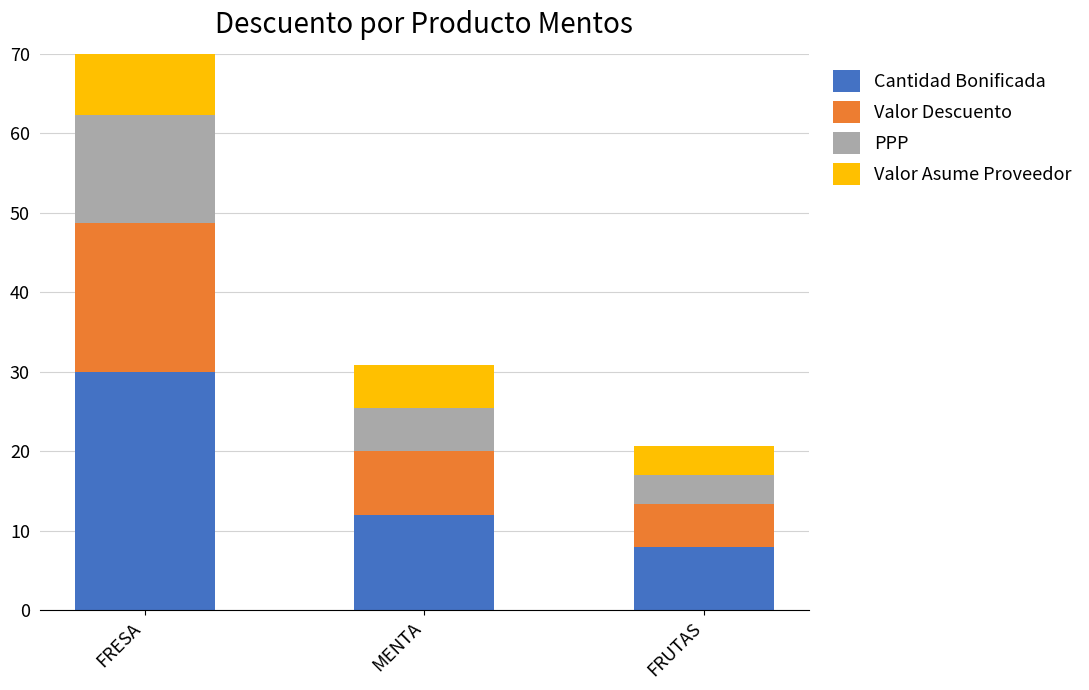

What is the difference between the maximum and minimum values in the PPP series?

10.0